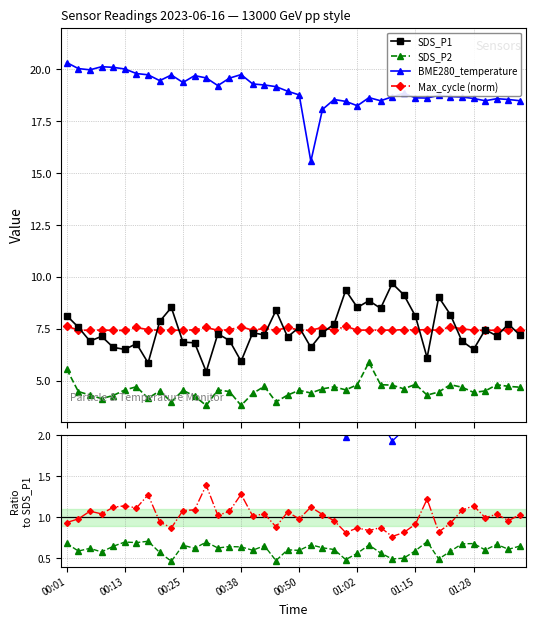

Which category has the lowest value in the Max_cycle series?

00:11